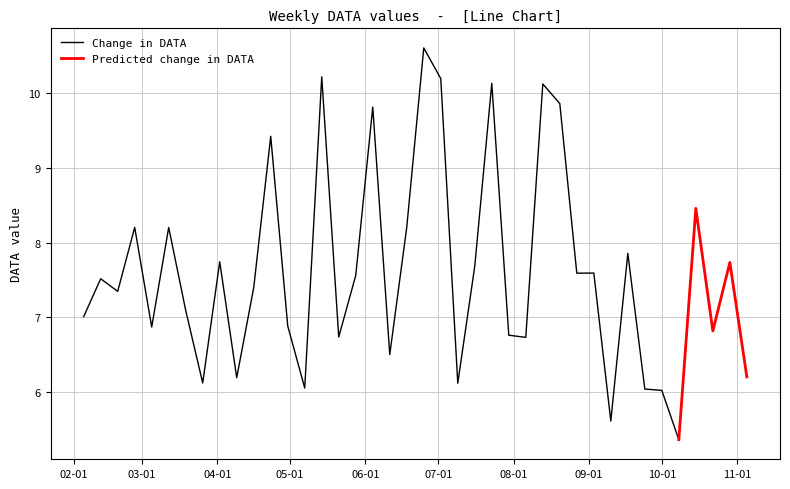

What is the greatest value displayed?

10.6